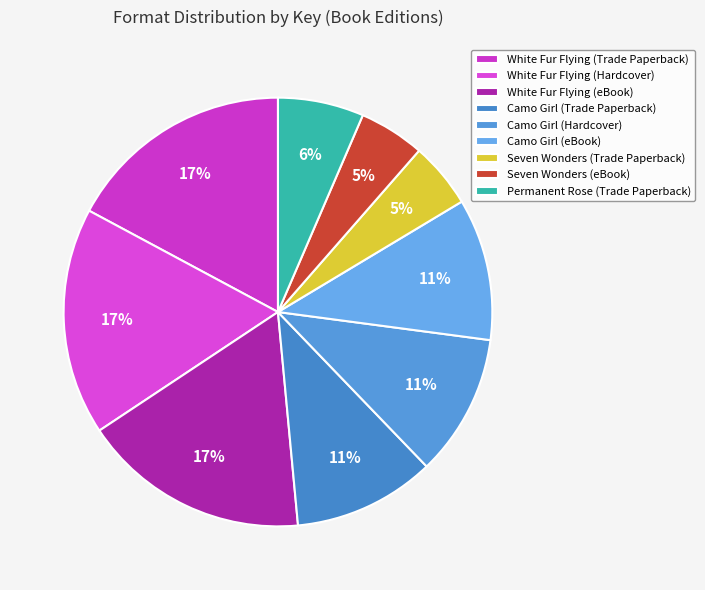

Is it true that White Fur Flying (Hardcover) is 17% of the pie?

True